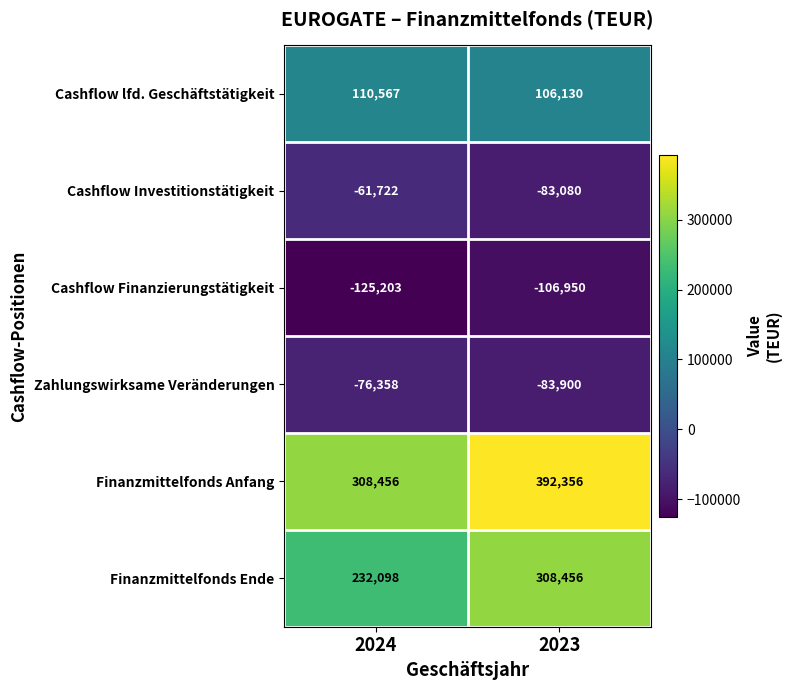

Reading right to left, what are all the values shown in this chart?

Cashflow lfd. Geschäftstätigkeit: 106130	110567
Cashflow Investitionstätigkeit: -83080	-61722
Cashflow Finanzierungstätigkeit: -106950	-125203
Zahlungswirksame Veränderungen: -83900	-76358
Finanzmittelfonds Anfang: 392356	308456
Finanzmittelfonds Ende: 308456	232098